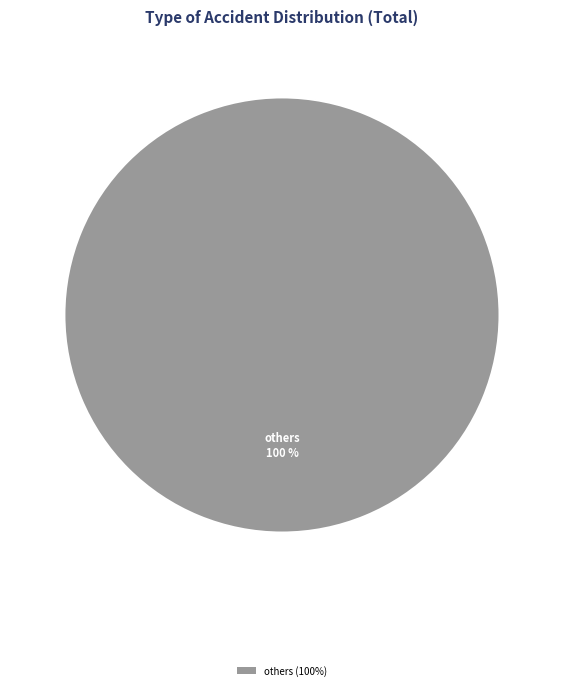

True or false: others (100%) accounts for 100% of the total.

True